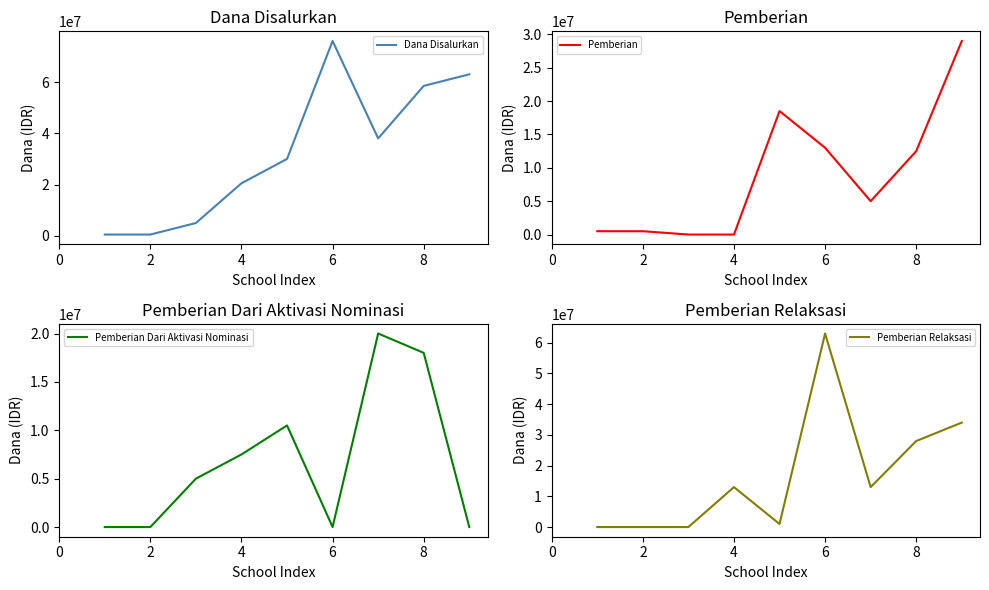

True or false: Pemberian Relaksasi has more than 1 points higher than both neighbors.

True